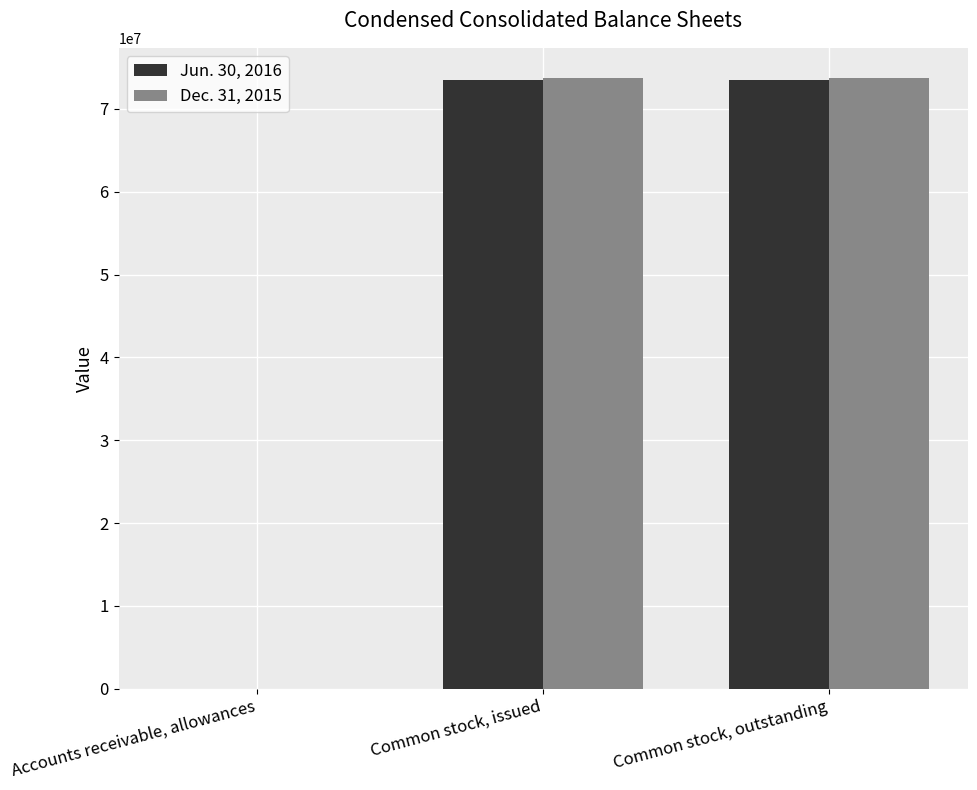

How many groups of bars are there?

3